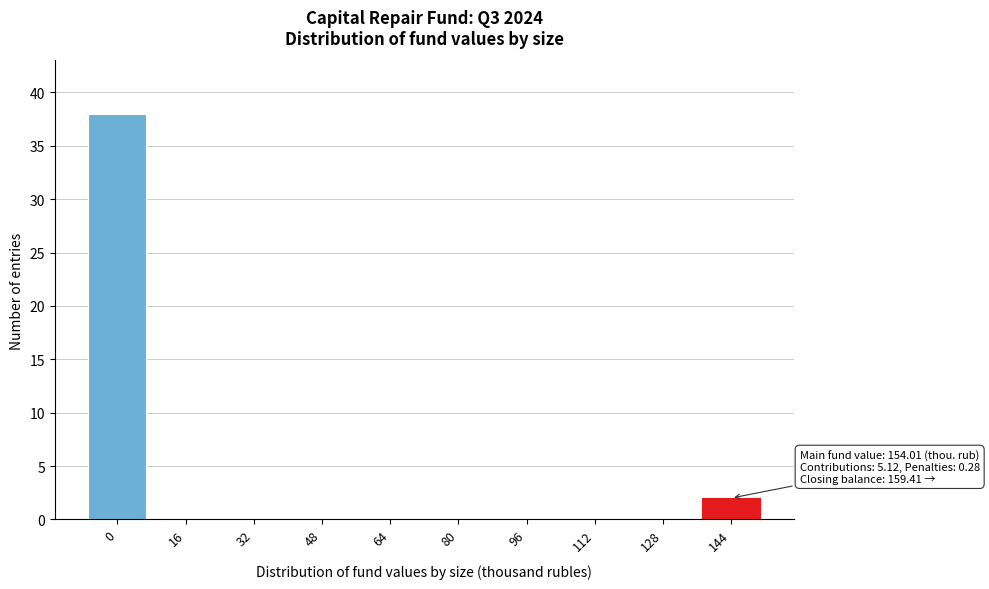

Reading left to right, transcribe all the data shown in this chart.

0=38	16=0	32=0	48=0	64=0	80=0	96=0	112=0	128=0	144=2